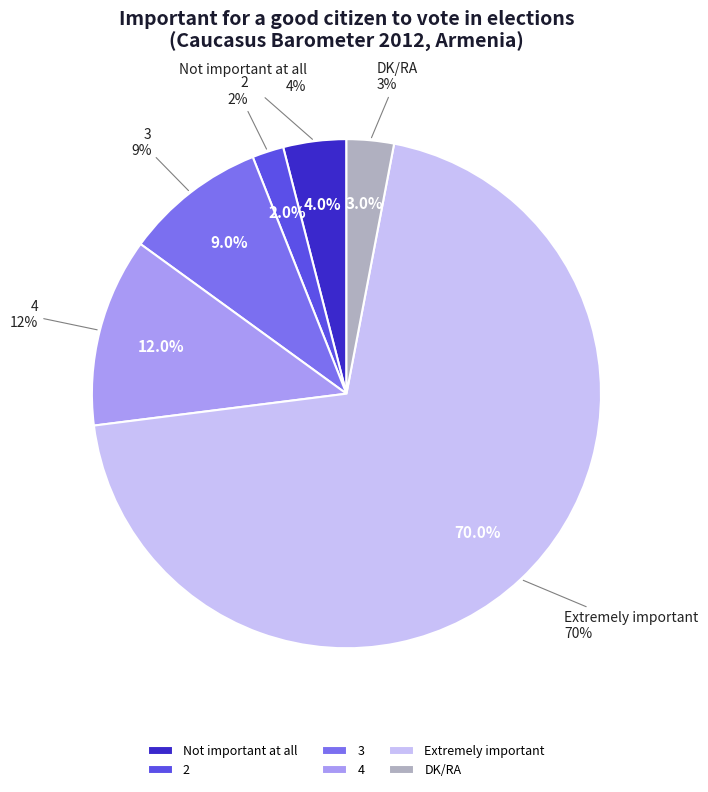

Is Not important at all the majority of the pie?

No